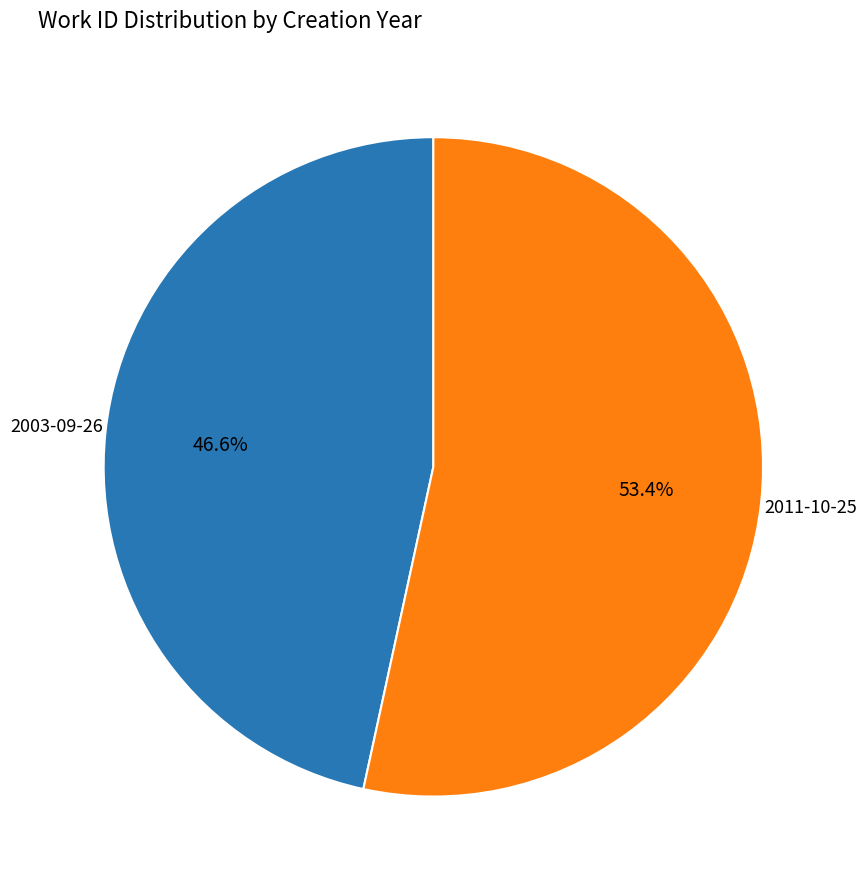

Is there any slice that represents more than half of the pie?

Yes